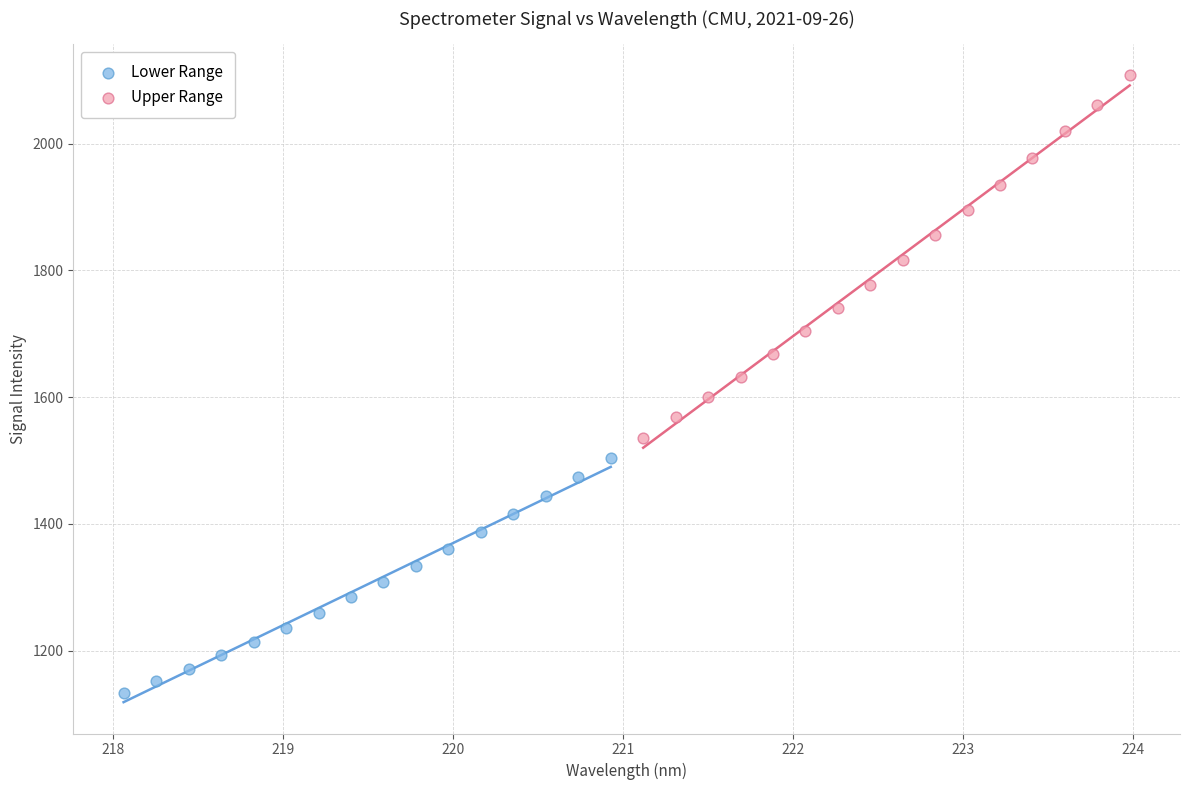

Which series reaches the minimum Y coordinate?

Lower Range